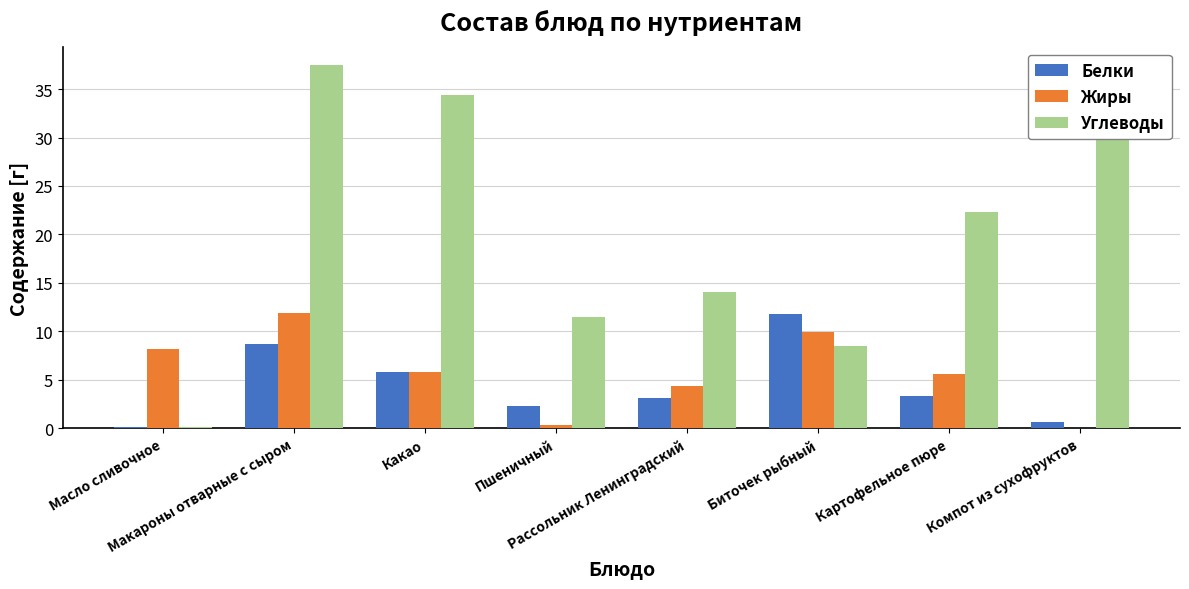

How many groups of bars are there?

8